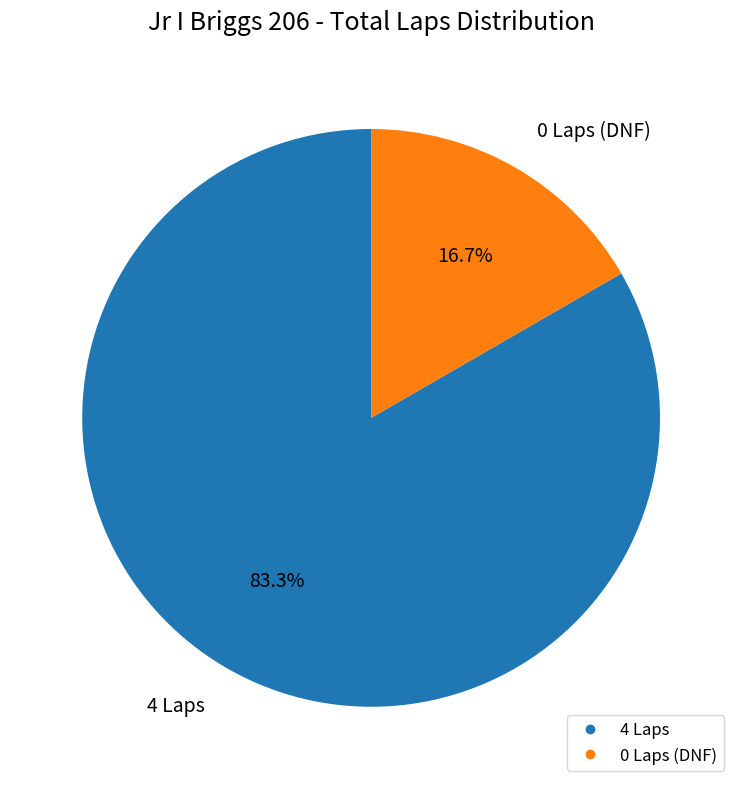

Is there any slice that represents more than half of the pie?

Yes